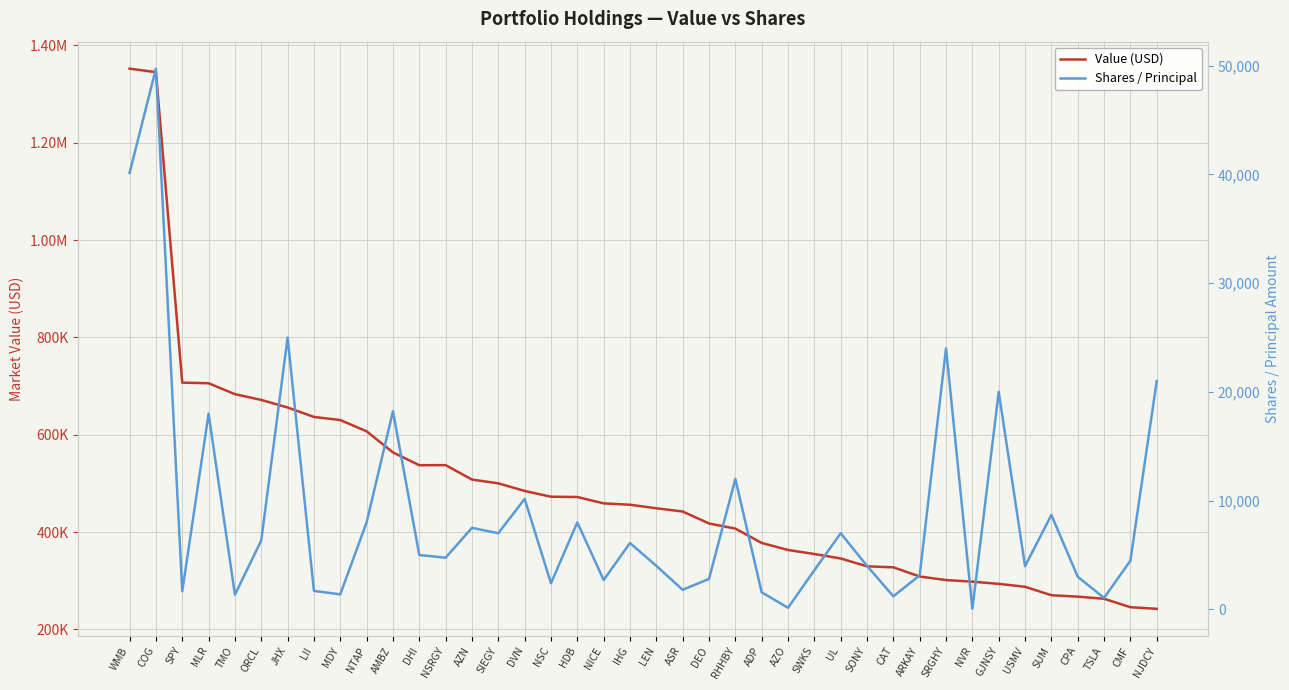

In Value (USD), how many points are lower than both neighbors (excluding endpoints)?

1